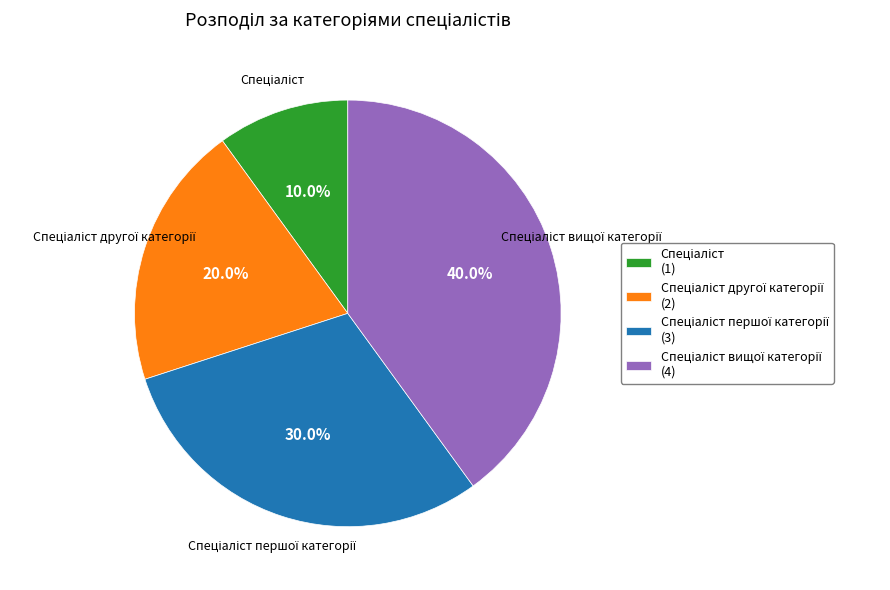

Does any single category account for the majority?

No